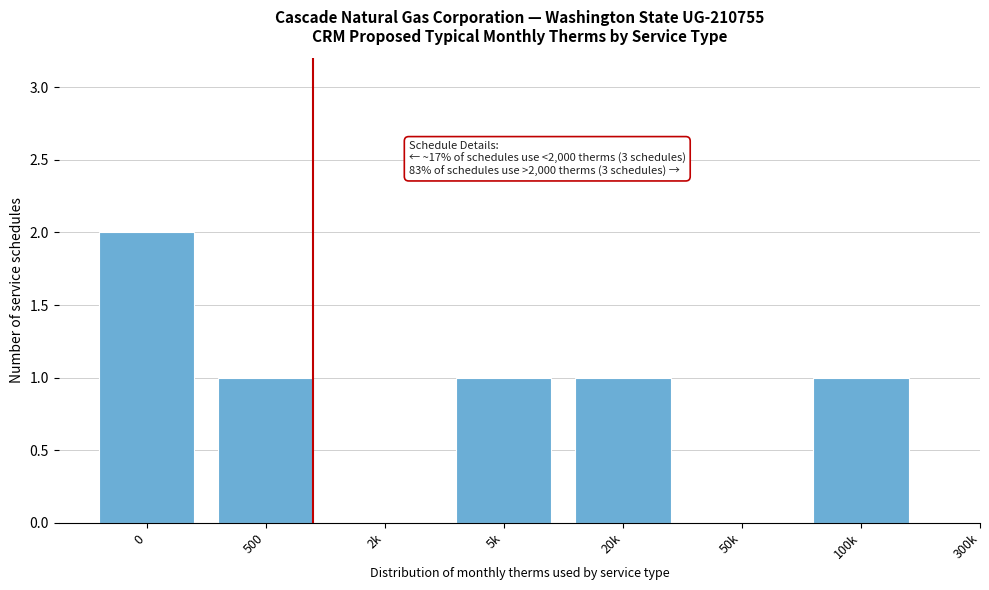

Reading left to right, list all the values displayed in this chart.

0=2	500=1	2k=0	5k=1	20k=1	50k=0	100k=1